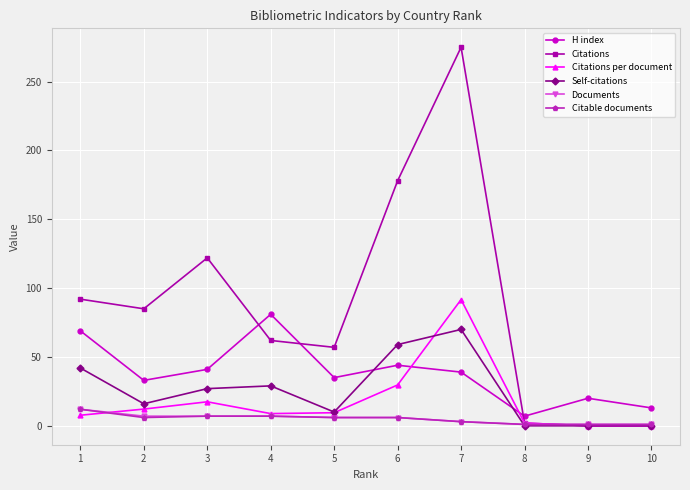

Which series has the largest total across all categories?

Citations